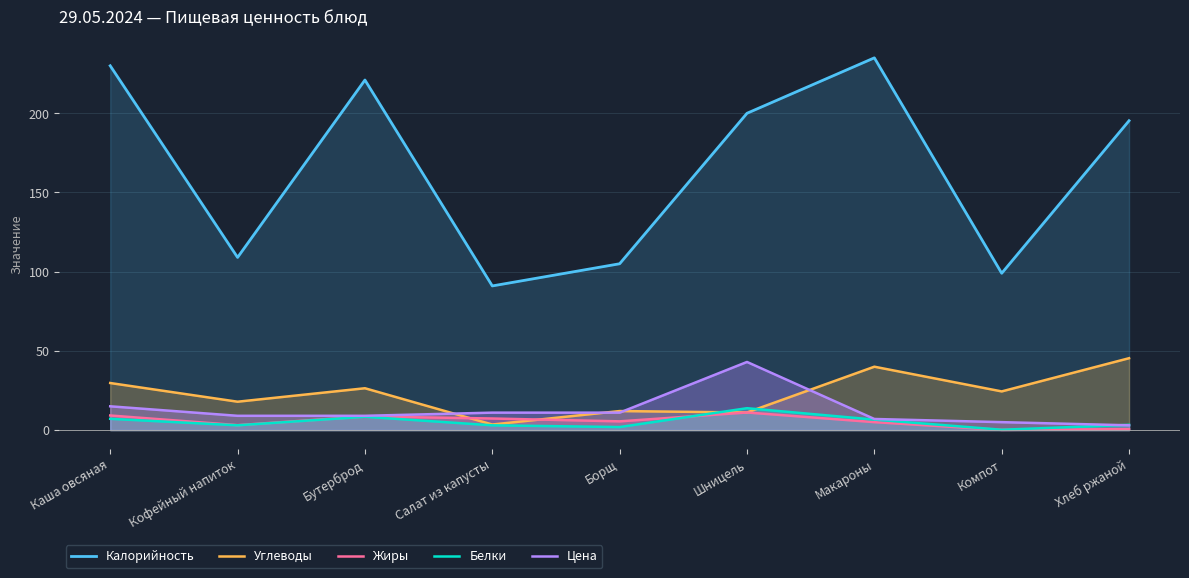

True or false: Цена and Белки intersect in this chart.

True